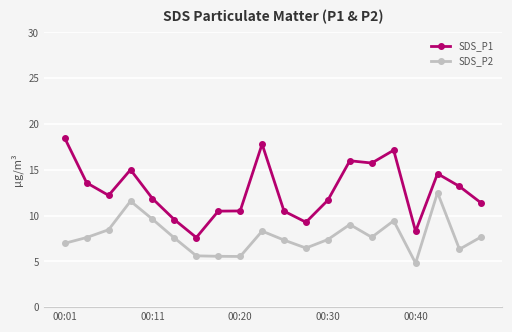

What is the highest value of the SDS_P2 series?

12.5